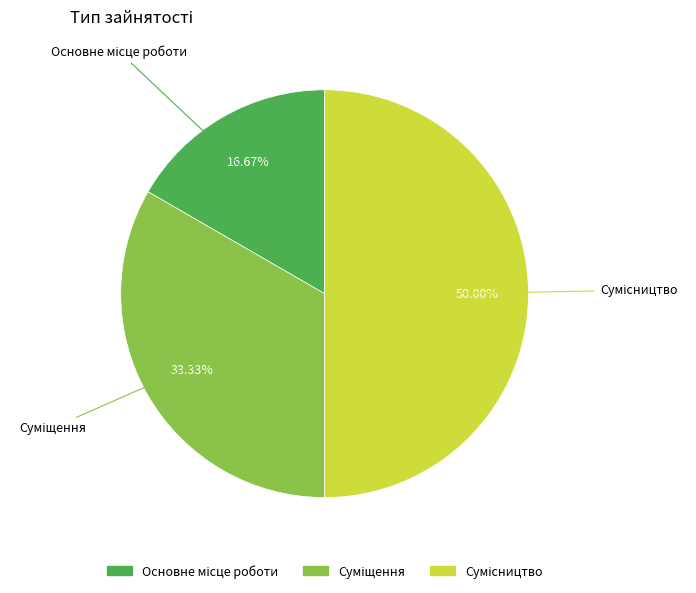

To the nearest percent, what is the average slice percentage?

33%